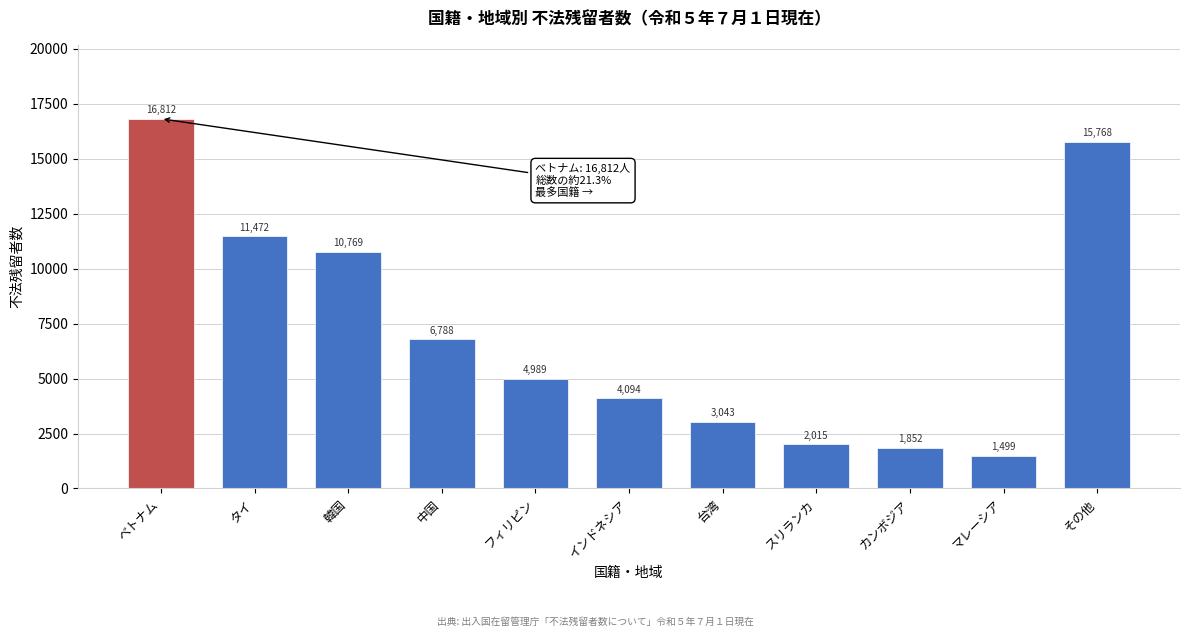

Reading left to right, transcribe all the data shown in this chart.

16812	11472	10769	6788	4989	4094	3043	2015	1852	1499	15768